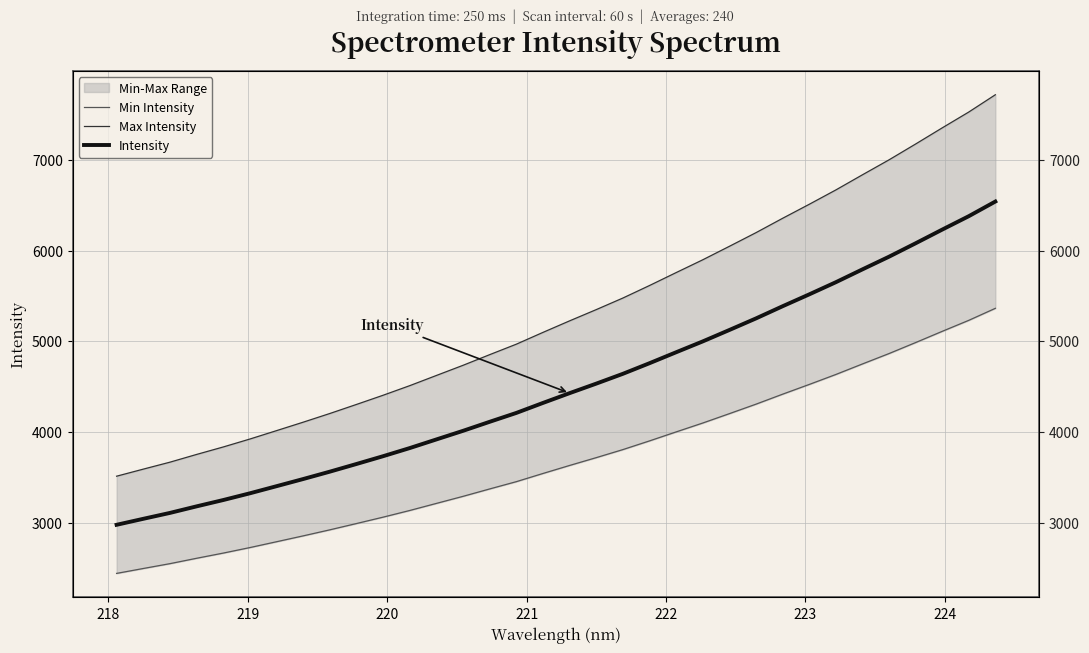

What is the sum of all Intensity values?

153277.6